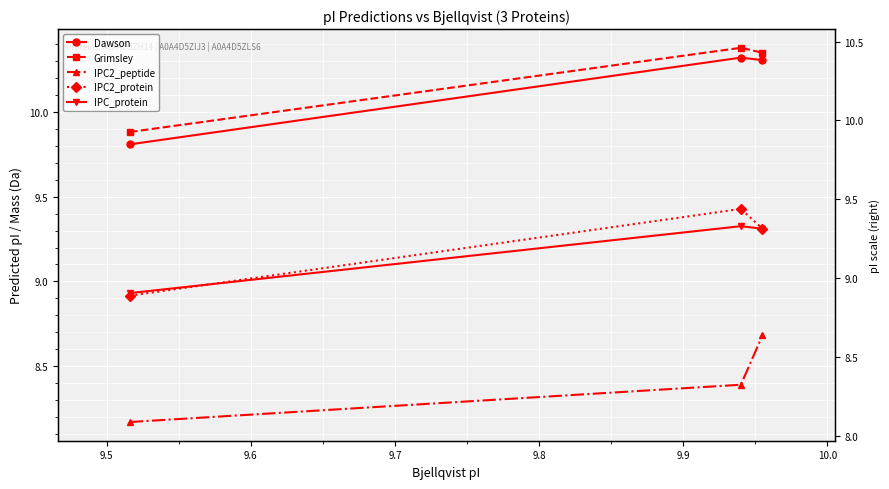

Count the number of data series in this chart.

5